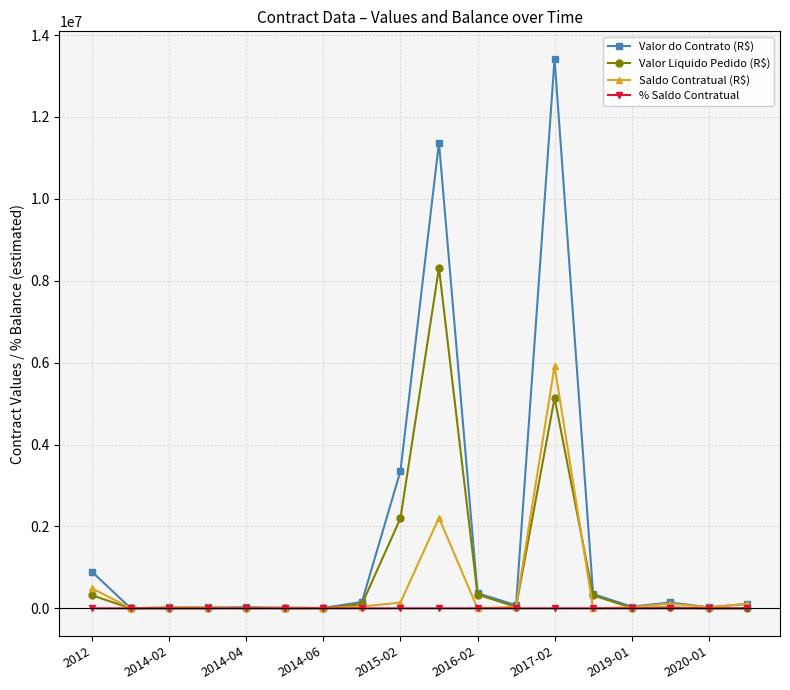

What is the greatest value displayed?

13418765.5